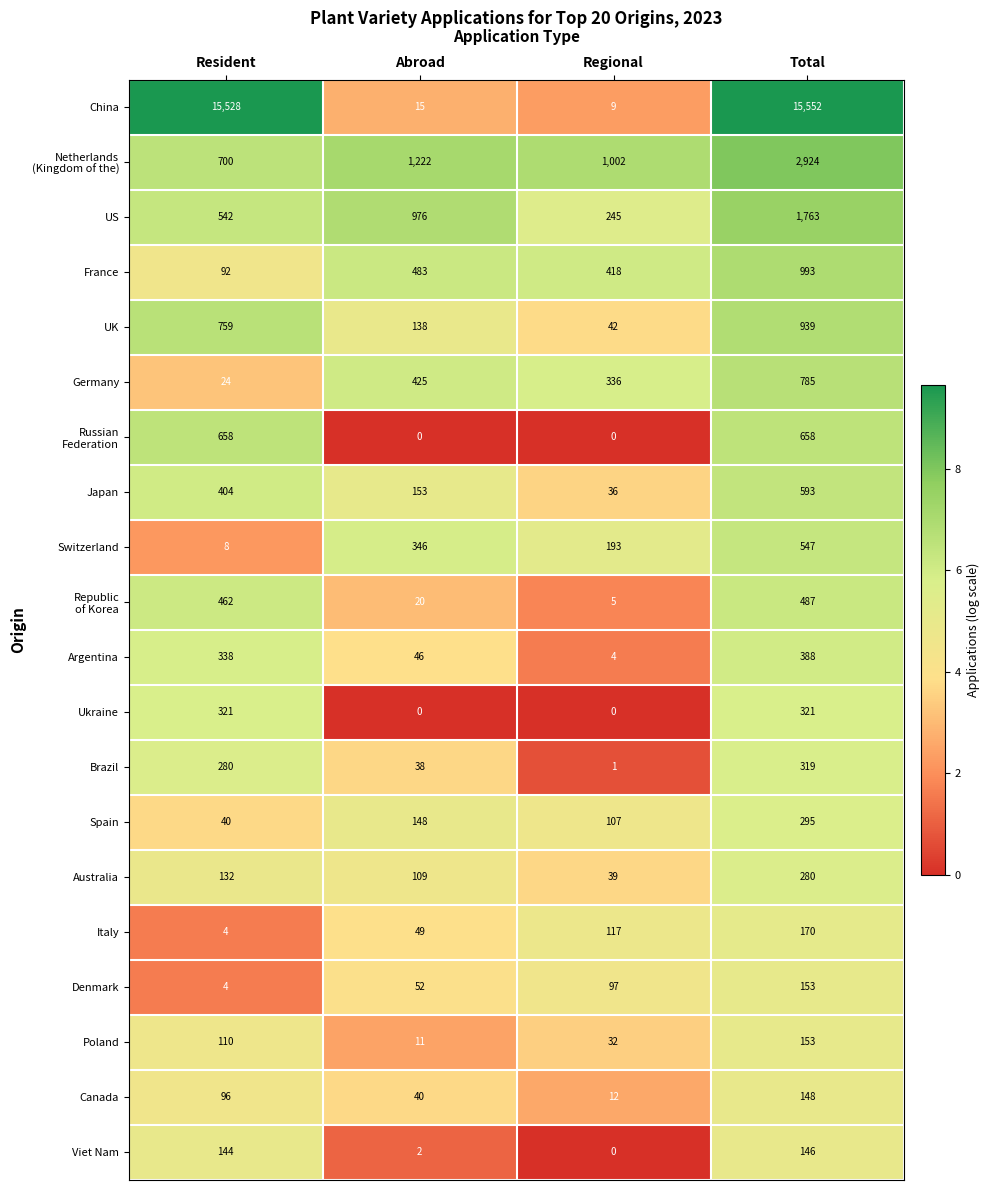

List the labels in order of US value, largest first.

Total, Abroad, Resident, Regional